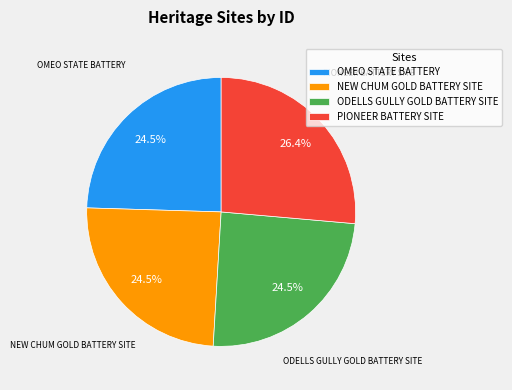

The PIONEER BATTERY SITE slice represents 26% of the pie. True or false?

True